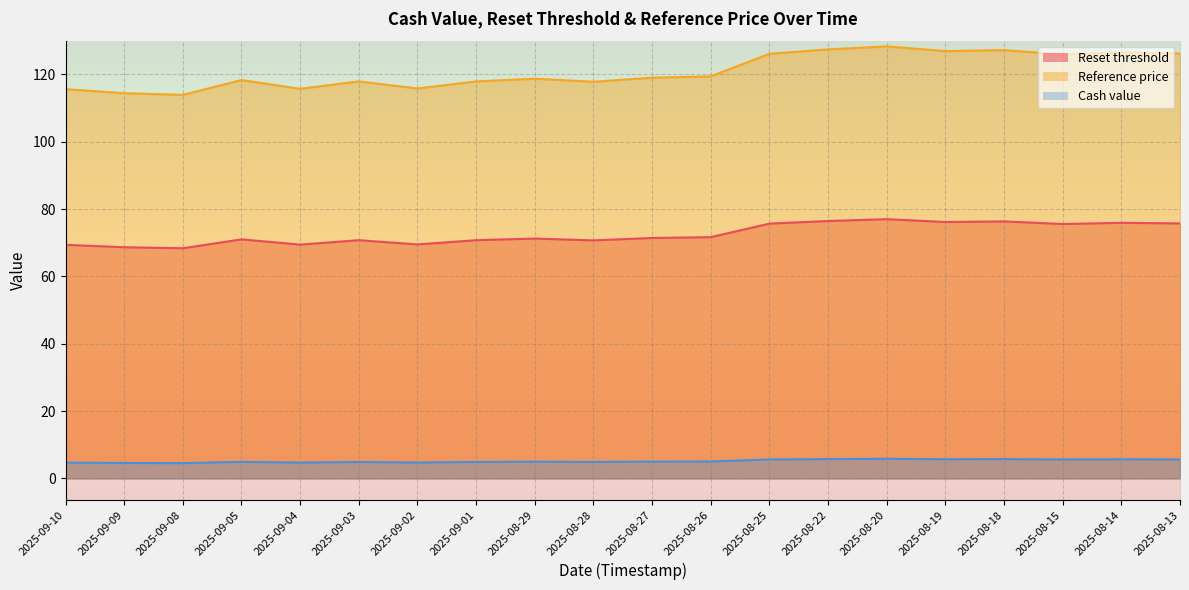

What position from the right is 2025-09-01?

13